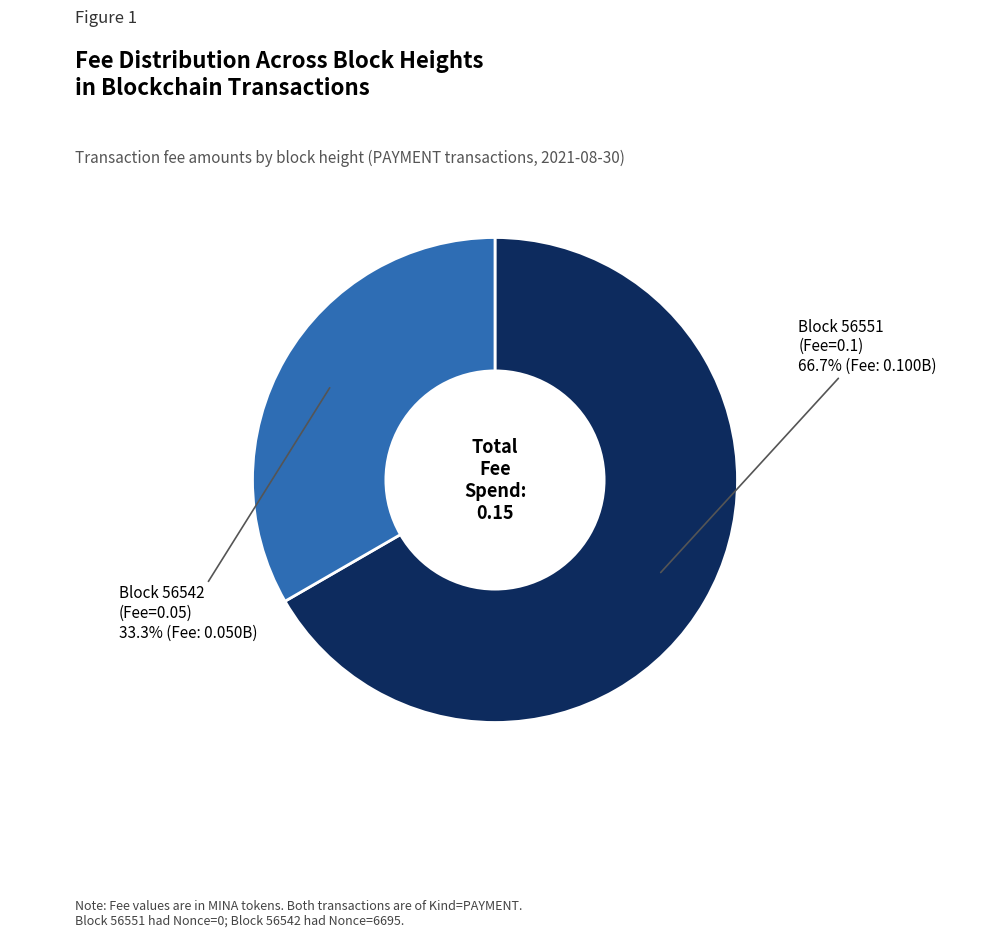

Is there a majority slice in this chart?

Yes